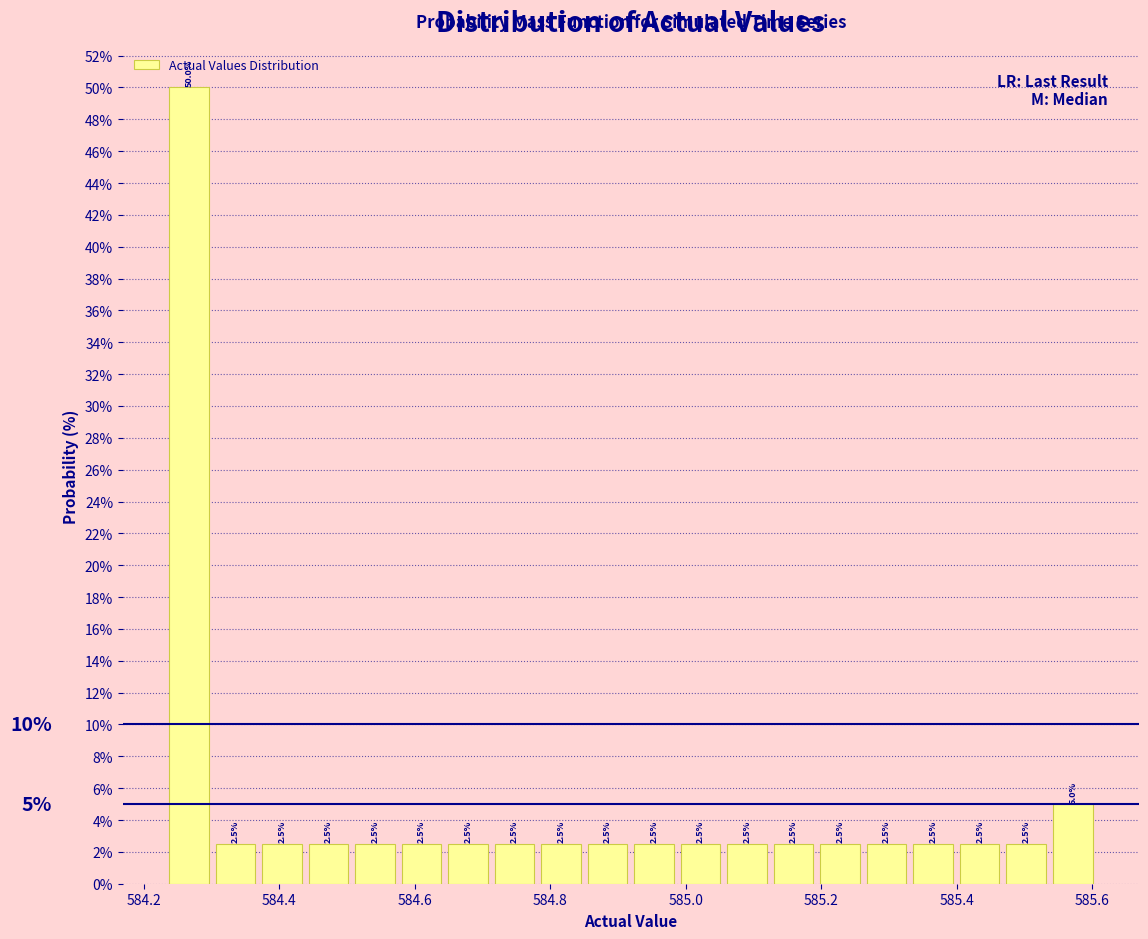

Read against the x-axis, roughly where is the centre of the tallest bar?

584.26